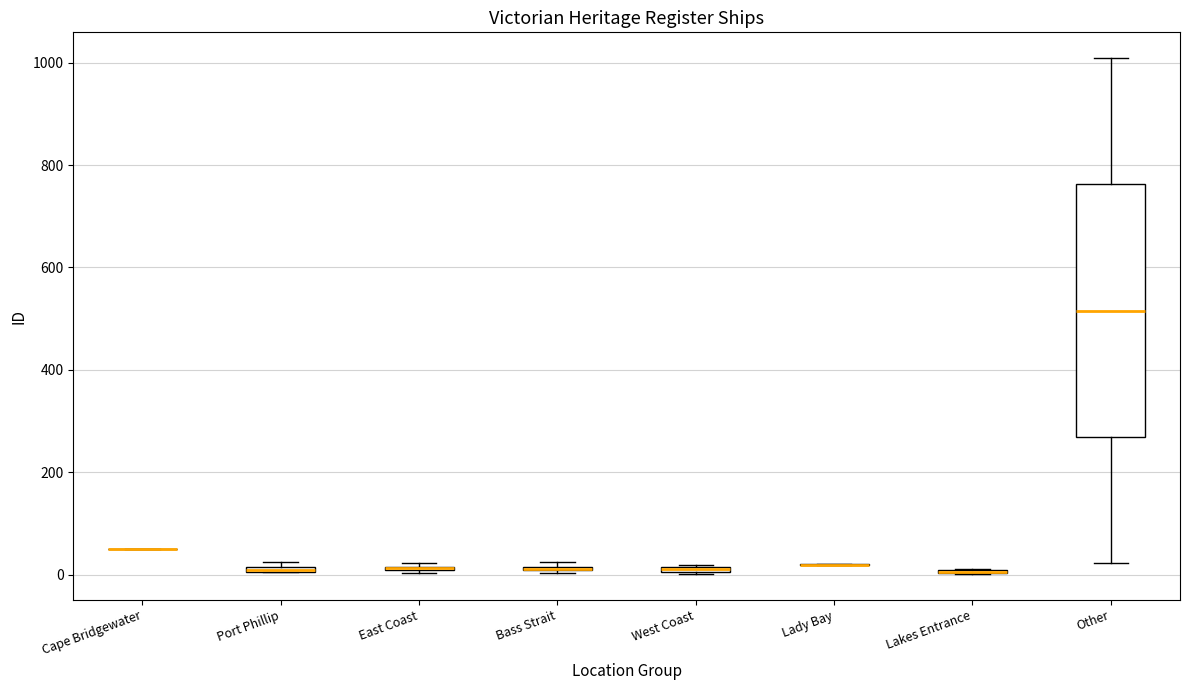

Comparing the boxes themselves (not the whiskers), which one is the tallest?

Other